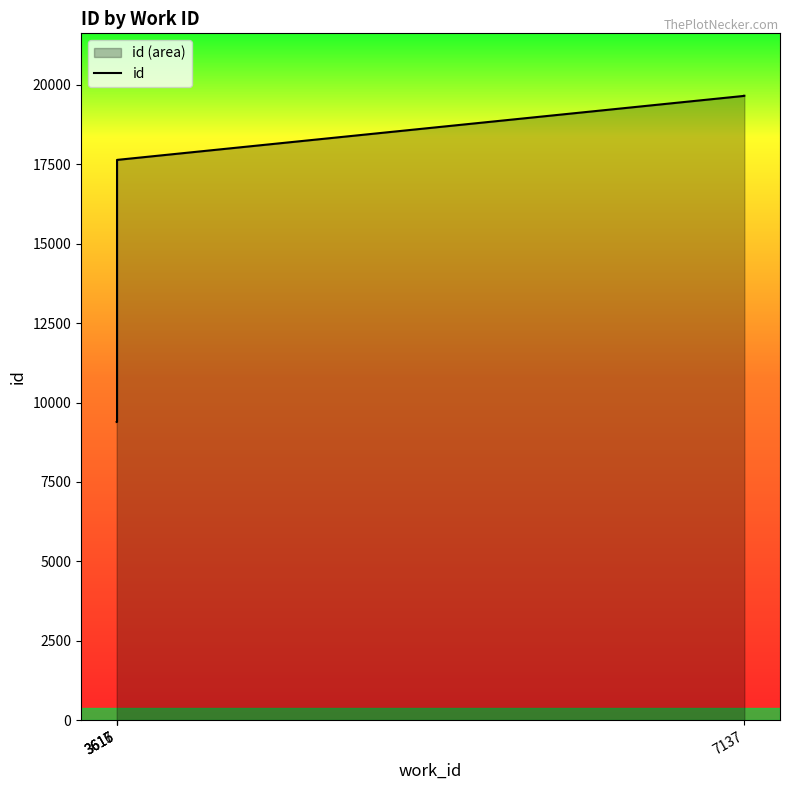

The chart shows a value of 11523 at 3617. True or false?

False